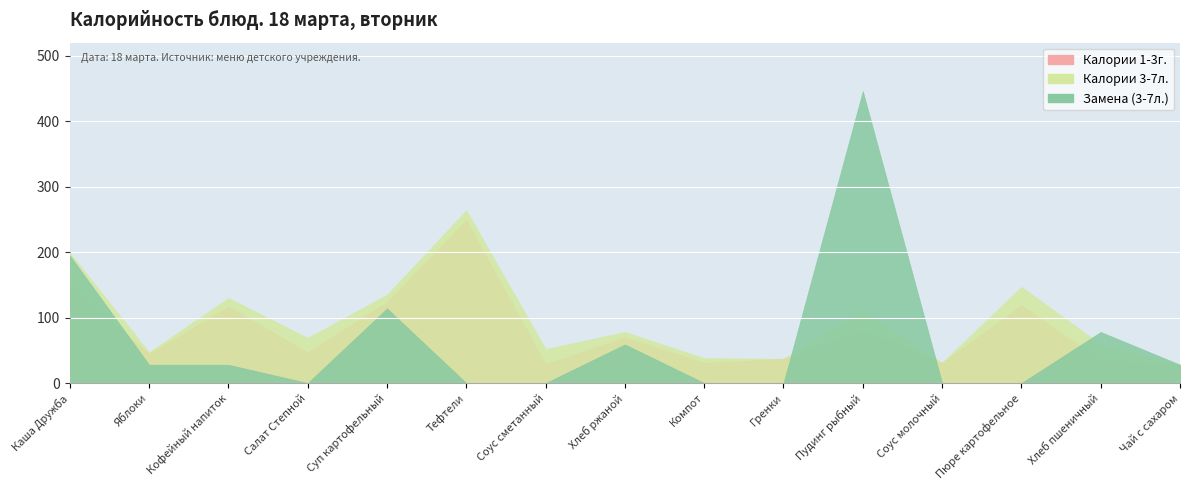

What position from the left is Хлеб пшеничный?

14